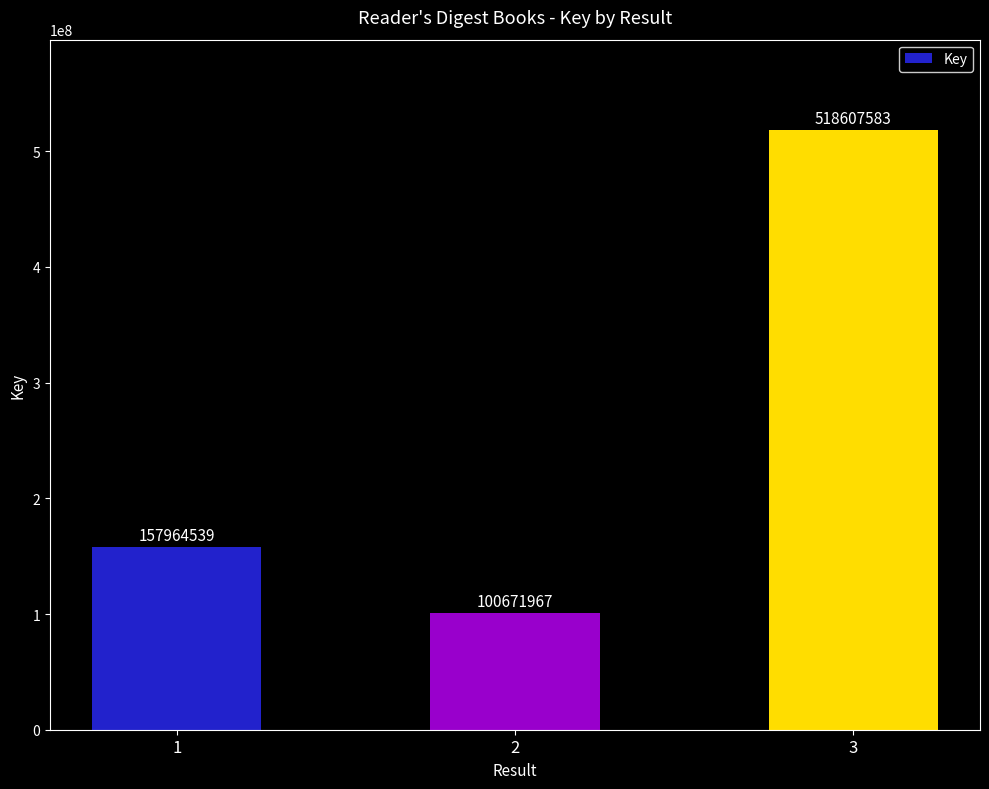

True or false: the data shows 238296499 at 1.

False